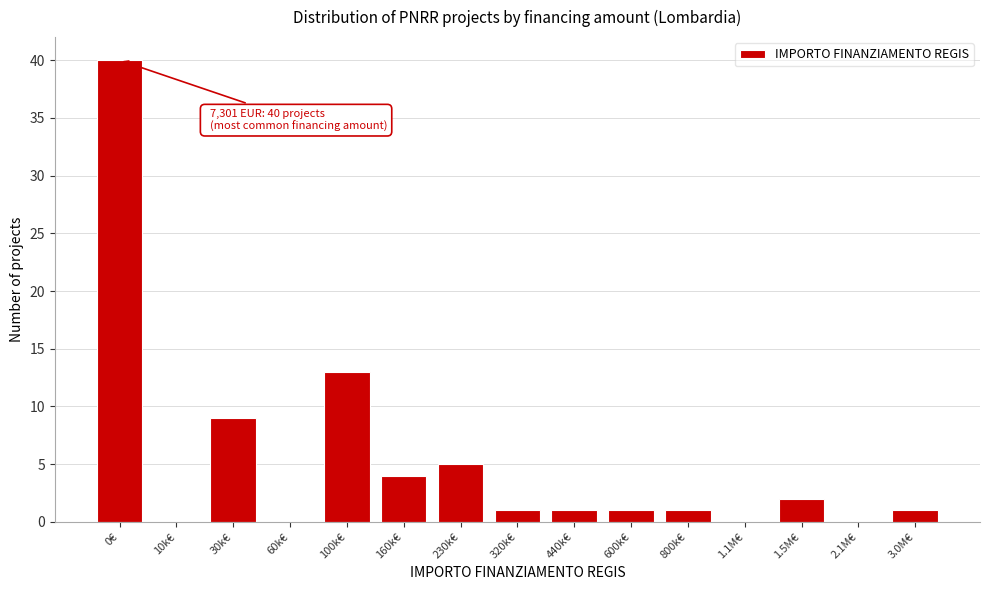

Reading right to left, what are all the values shown in this chart?

3.0M€=1	2.1M€=0	1.5M€=2	1.1M€=0	800k€=1	600k€=1	440k€=1	320k€=1	230k€=5	160k€=4	100k€=13	60k€=0	30k€=9	10k€=0	0€=40